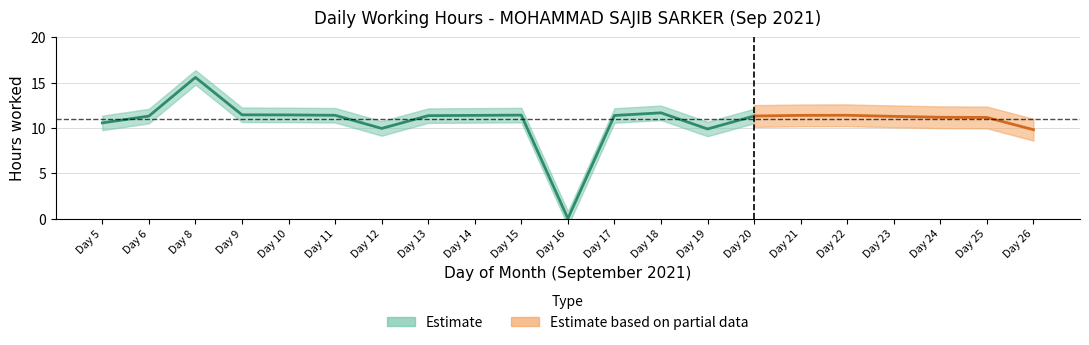

Rank the categories by value from highest to lowest.

8, 18, 9, 10, 15, 11, 22, 14, 21, 17, 13, 20, 6, 23, 24, 25, 5, 12, 19, 26, 16